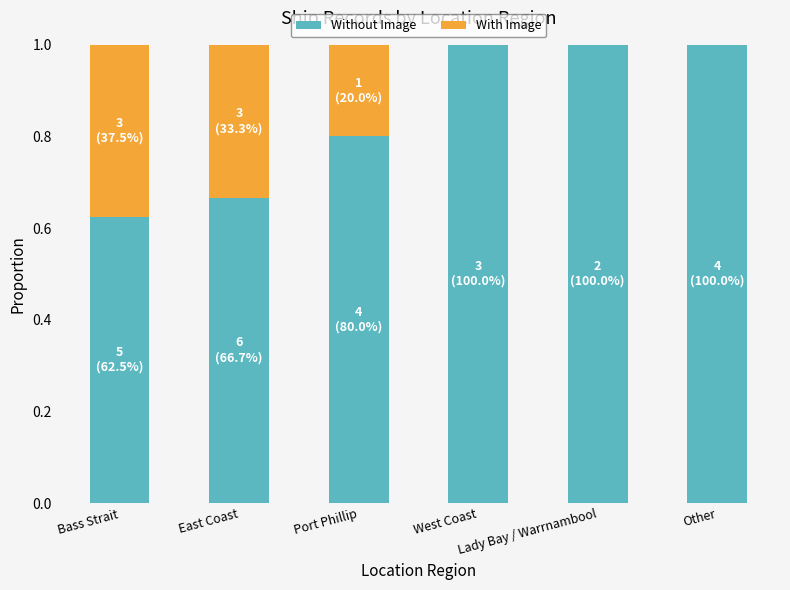

How many data points does each series have?

6